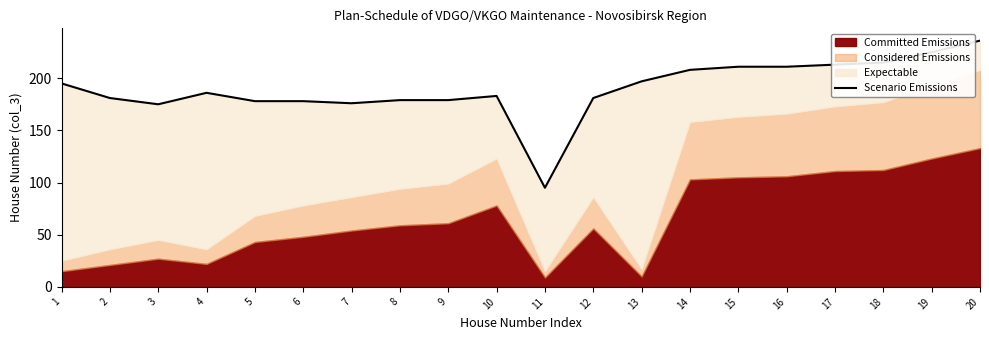

At which category does the chart reach its peak across all series?

20